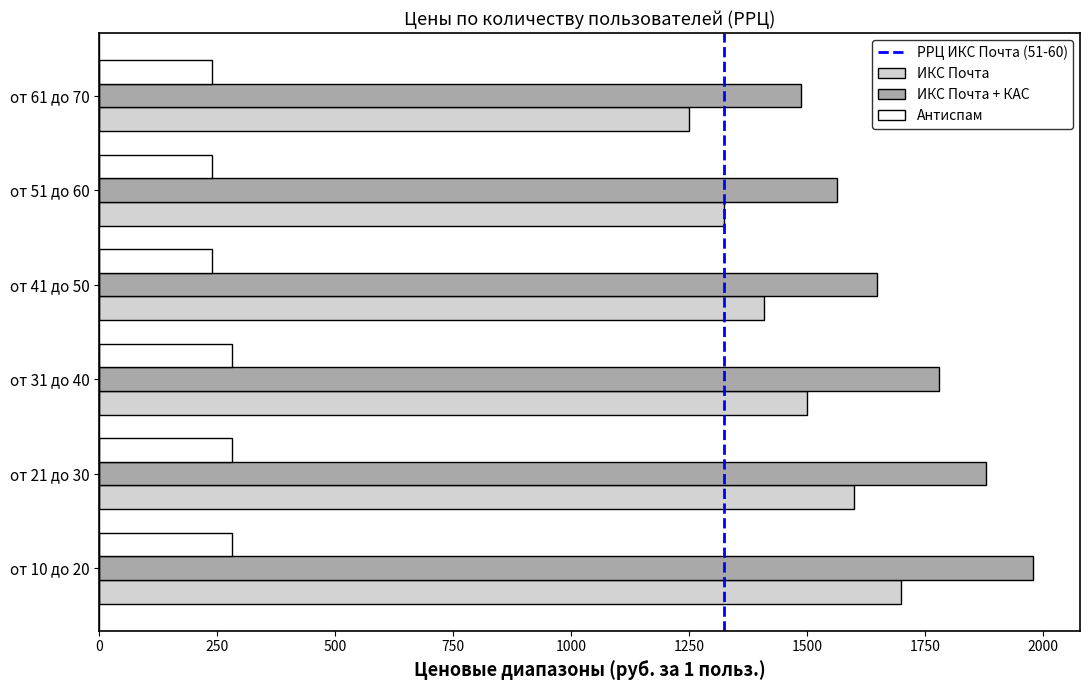

Where is ИКС Почта nearest to the value 1475?

от 31 до 40